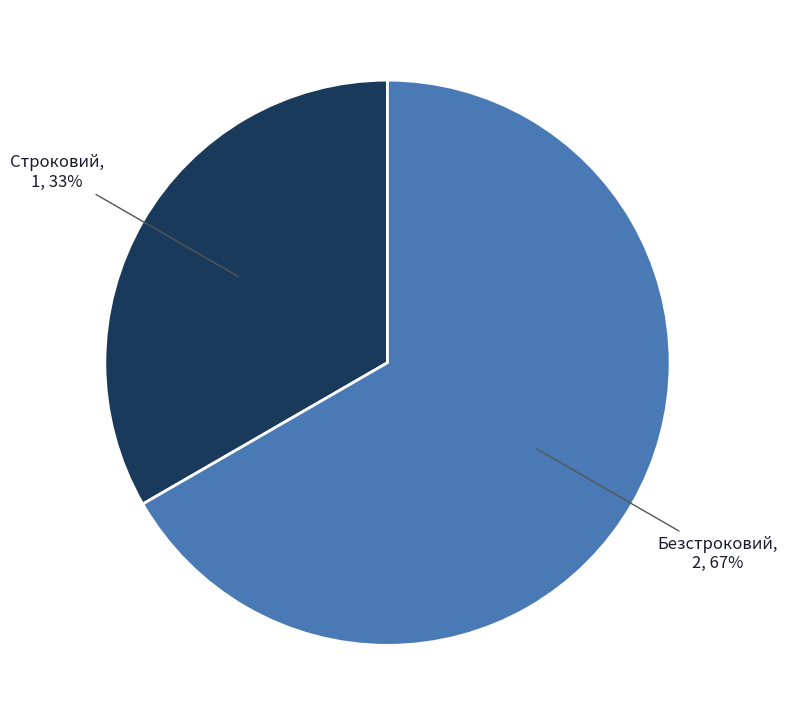

To the nearest percent, what is the combined percentage of Безстроковий and Строковий?

100%